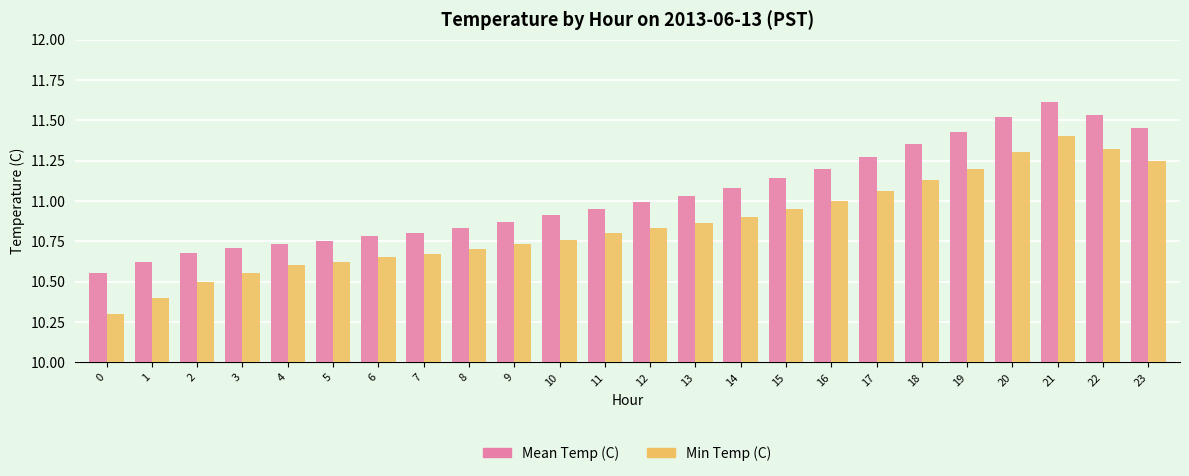

Is it true that Mean Temp (C) equals 20.1 at 17?

False